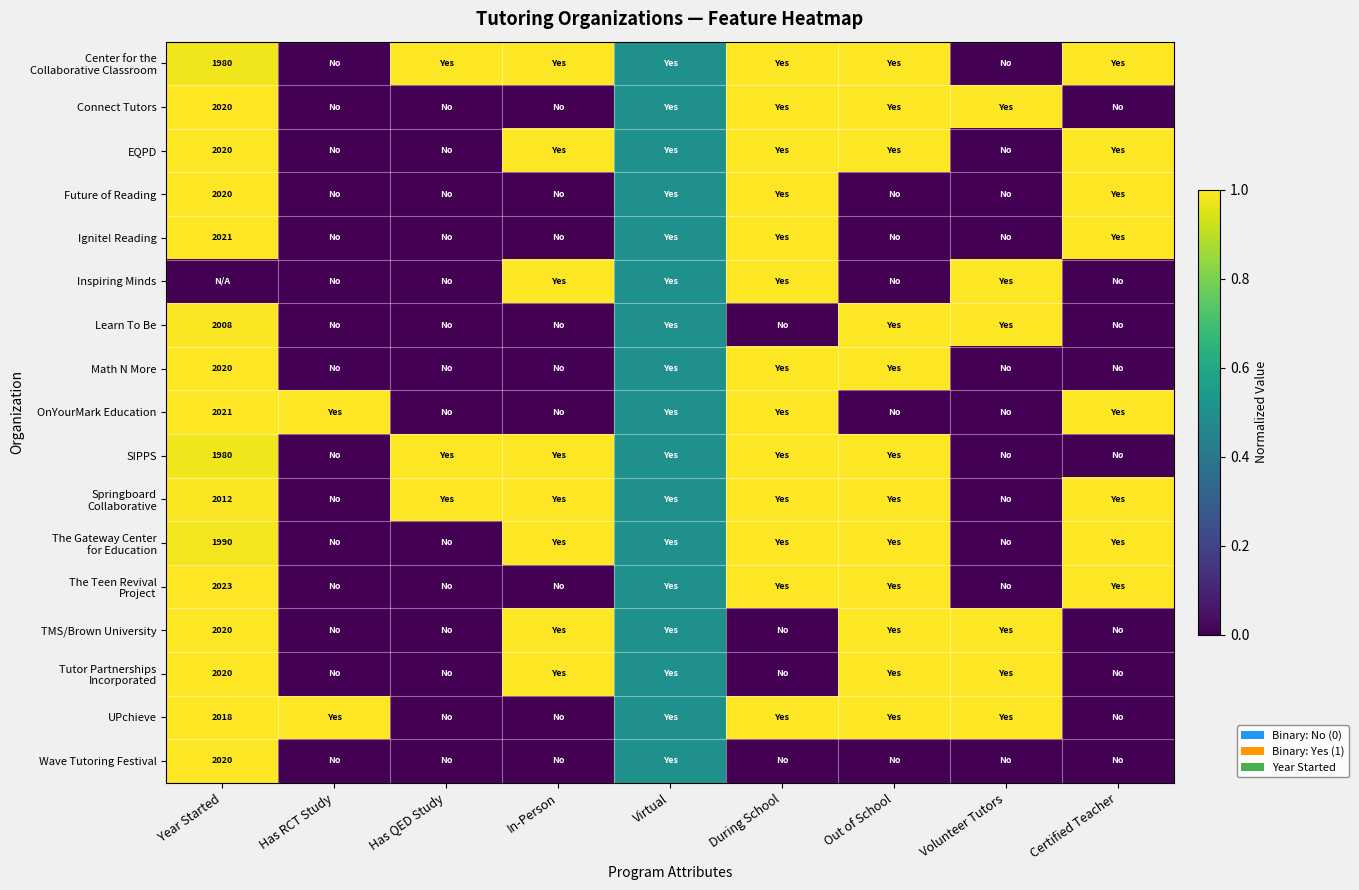

True or false: Math N More has a value of 2020.0 at Year Started.

True